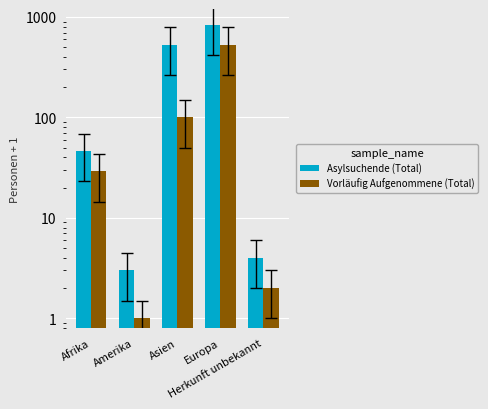

Are the bars grouped side by side (vs. stacked)?

Yes